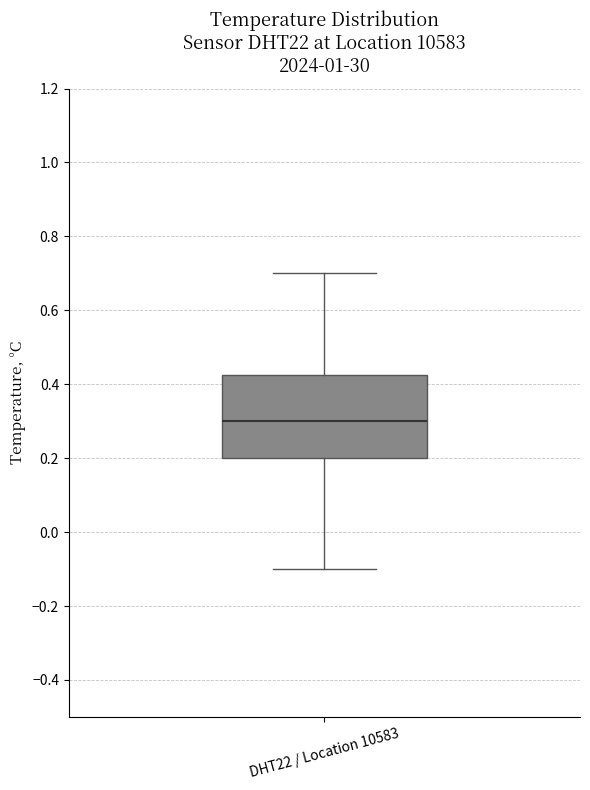

Transcribe this box plot: give where the median line is, the range the box spans, and where the two whiskers end, as read against the y-axis. The values are not printed on the chart, so give them approximately, as read against the axis.

median 0.30, box 0.20 to 0.42, whiskers -0.10 to 0.70